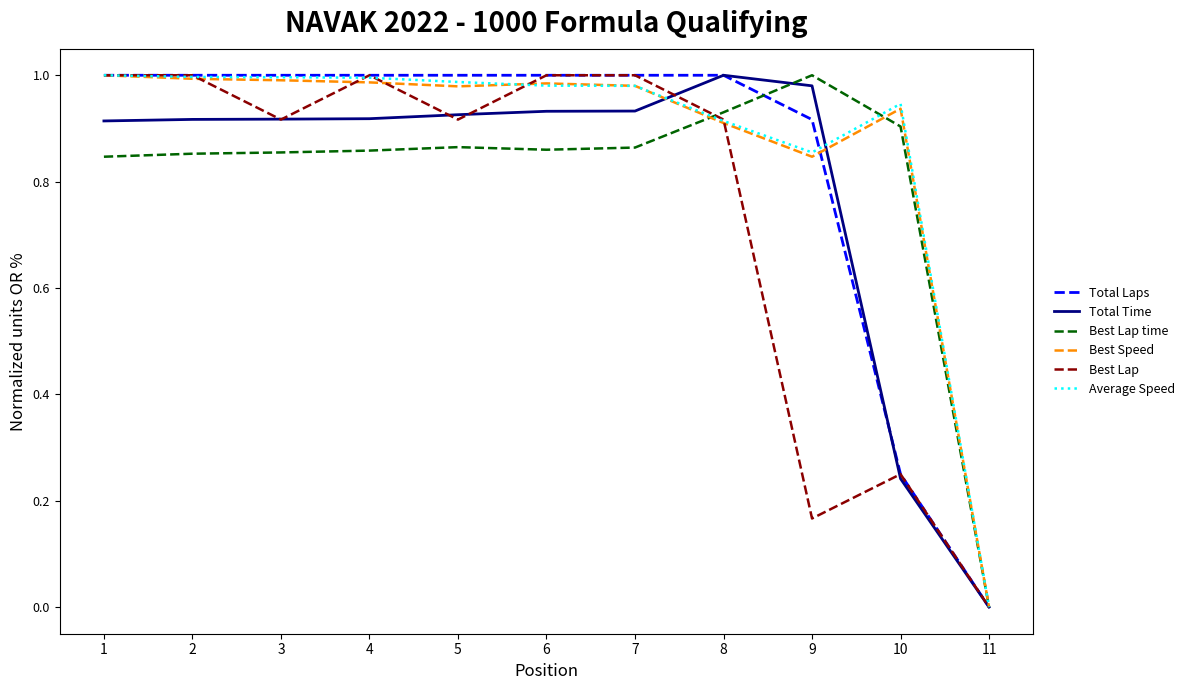

True or false: Best Lap time and Total Laps cross at least once.

True